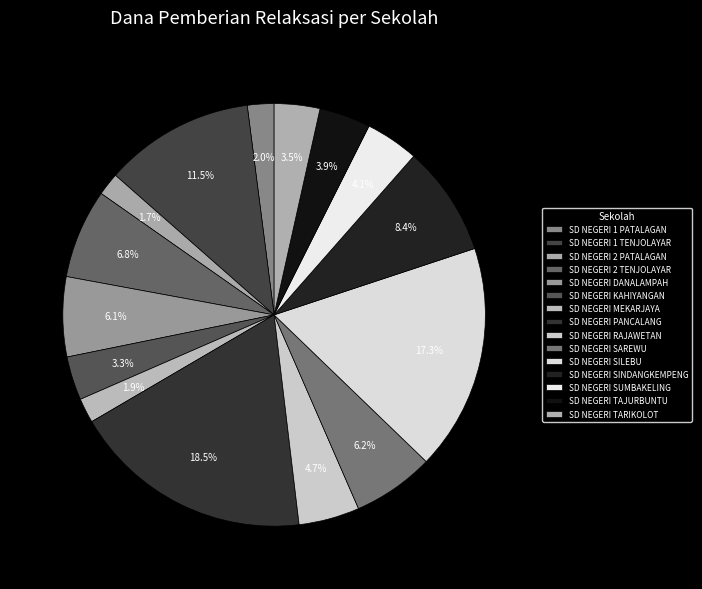

What percentage do SD NEGERI KAHIYANGAN and SD NEGERI TARIKOLOT together represent?

6.8%